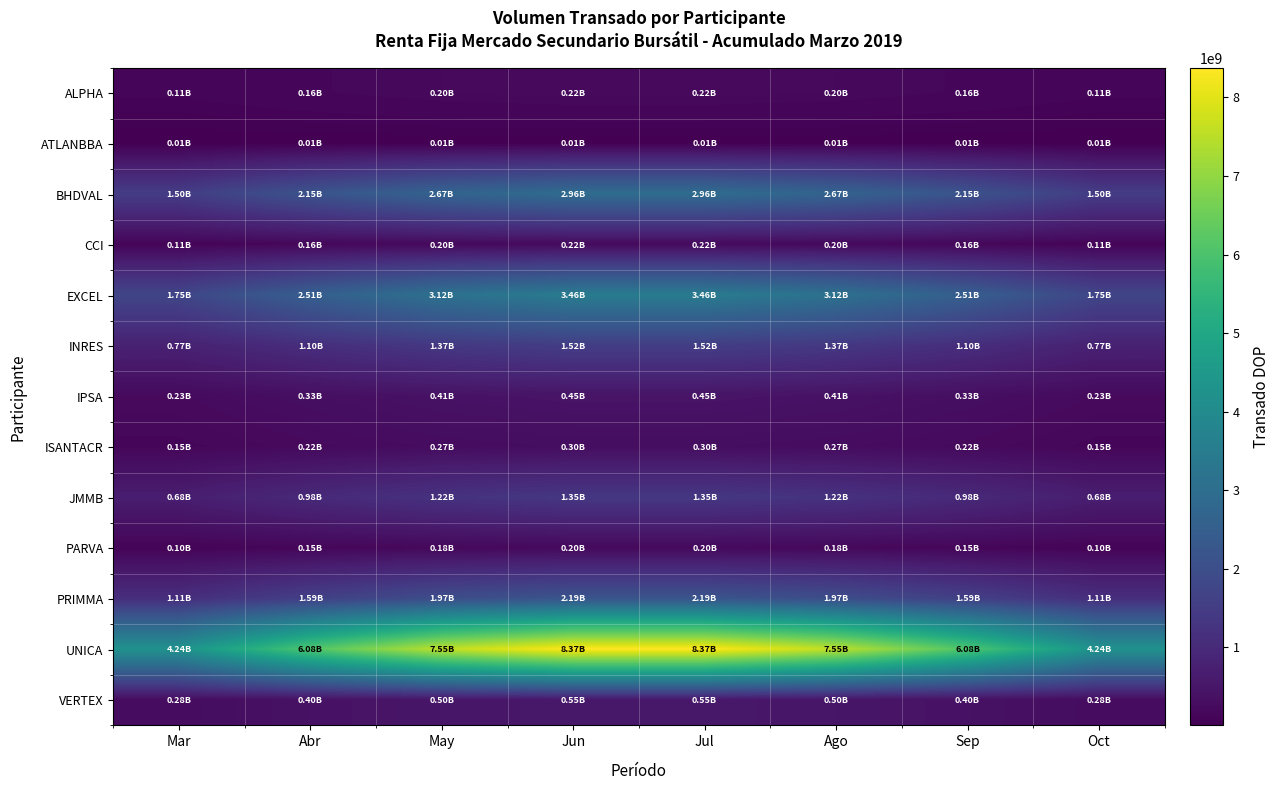

Which series has the largest range (max minus min)?

UNICA